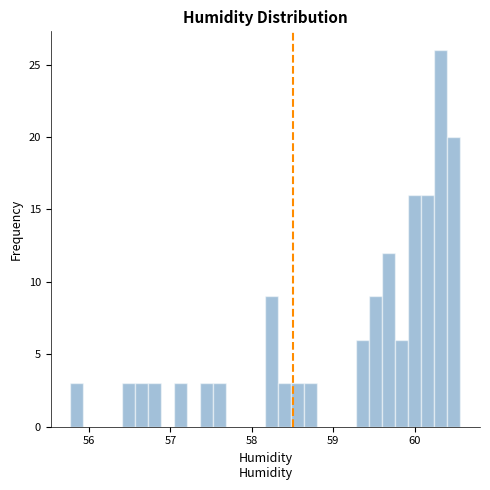

Read against the x-axis, roughly where is the centre of the tallest bar?

60.3